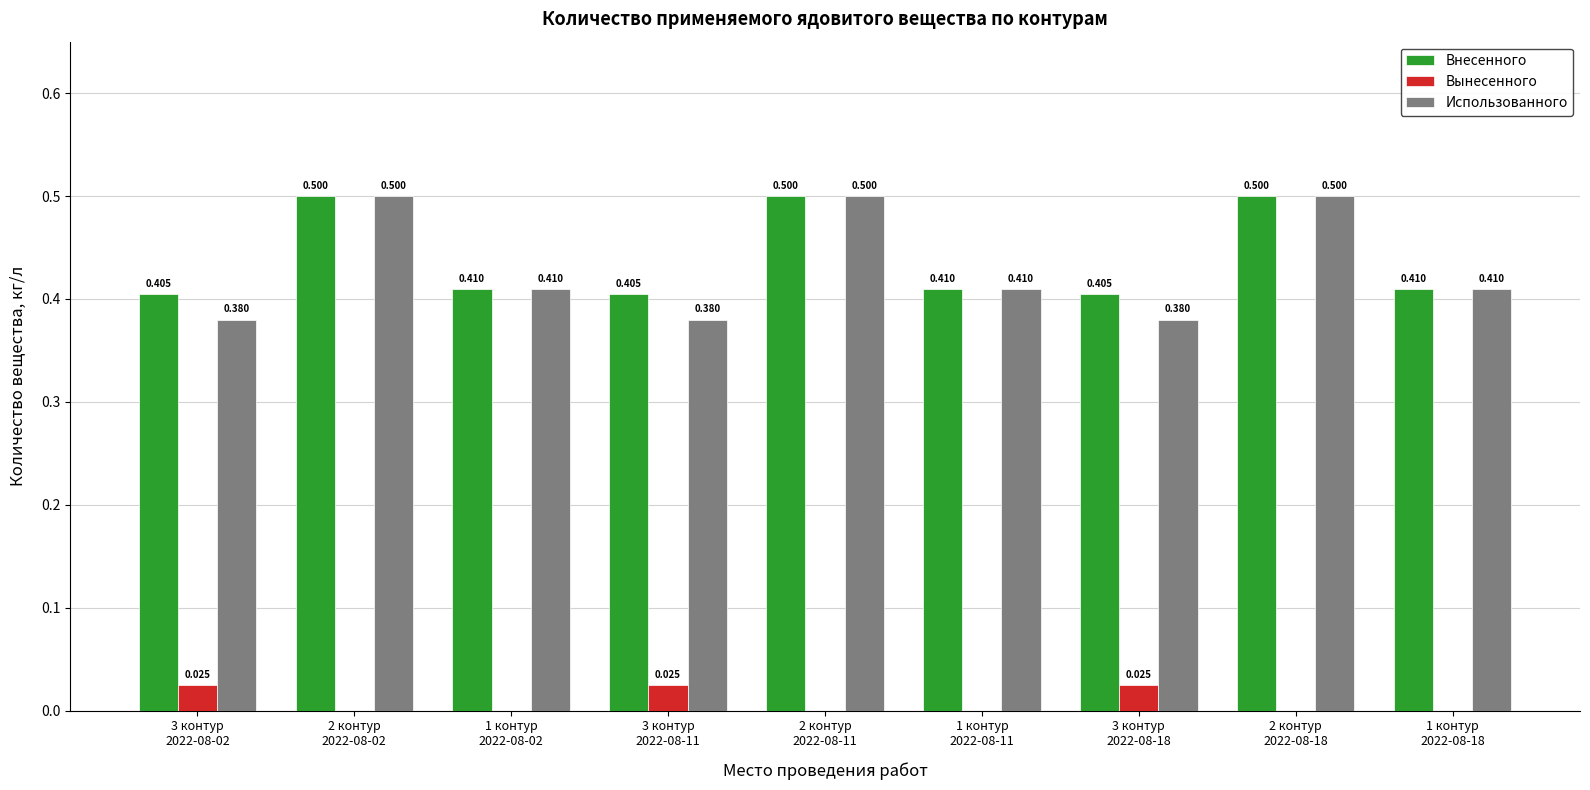

What position from the left is 1 контур
2022-08-02?

3